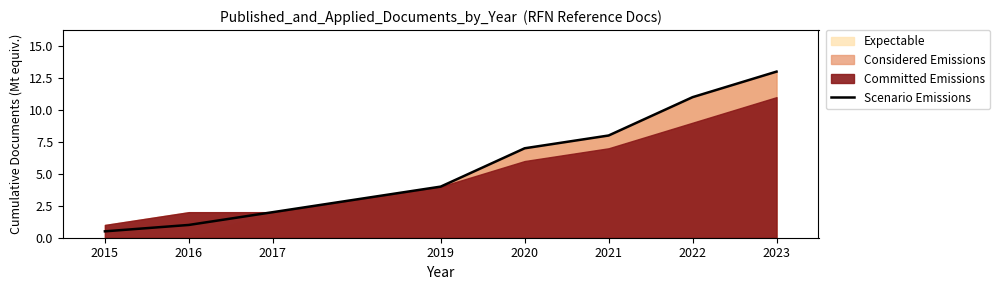

Reading right to left, transcribe all the data shown in this chart.

2023=13.0	2022=11.0	2021=8.0	2020=7.0	2019=4.0	2017=2.0	2016=1.0	2015=0.5